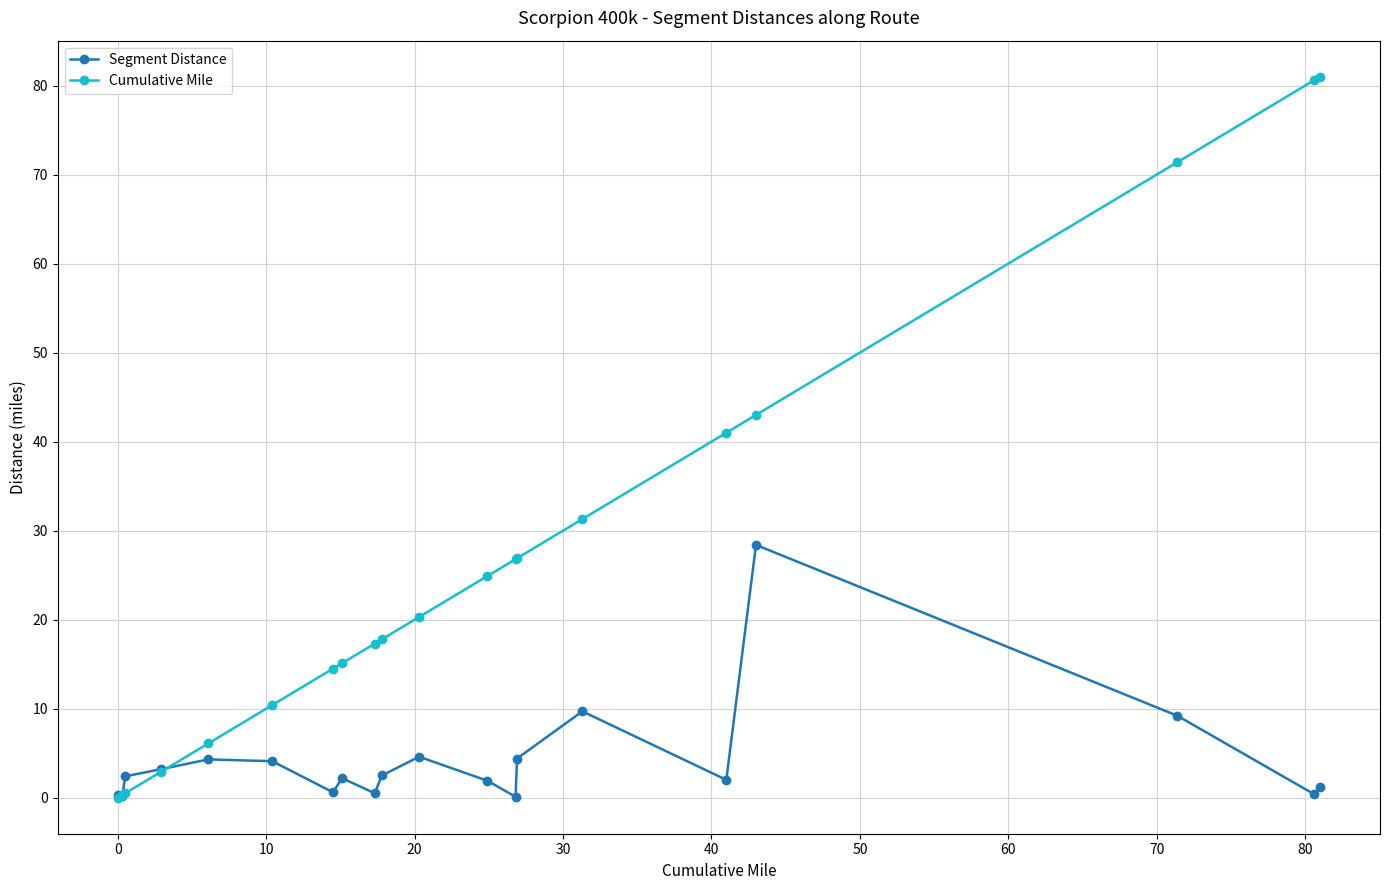

Which series has the largest range (max minus min)?

Cumulative Mile